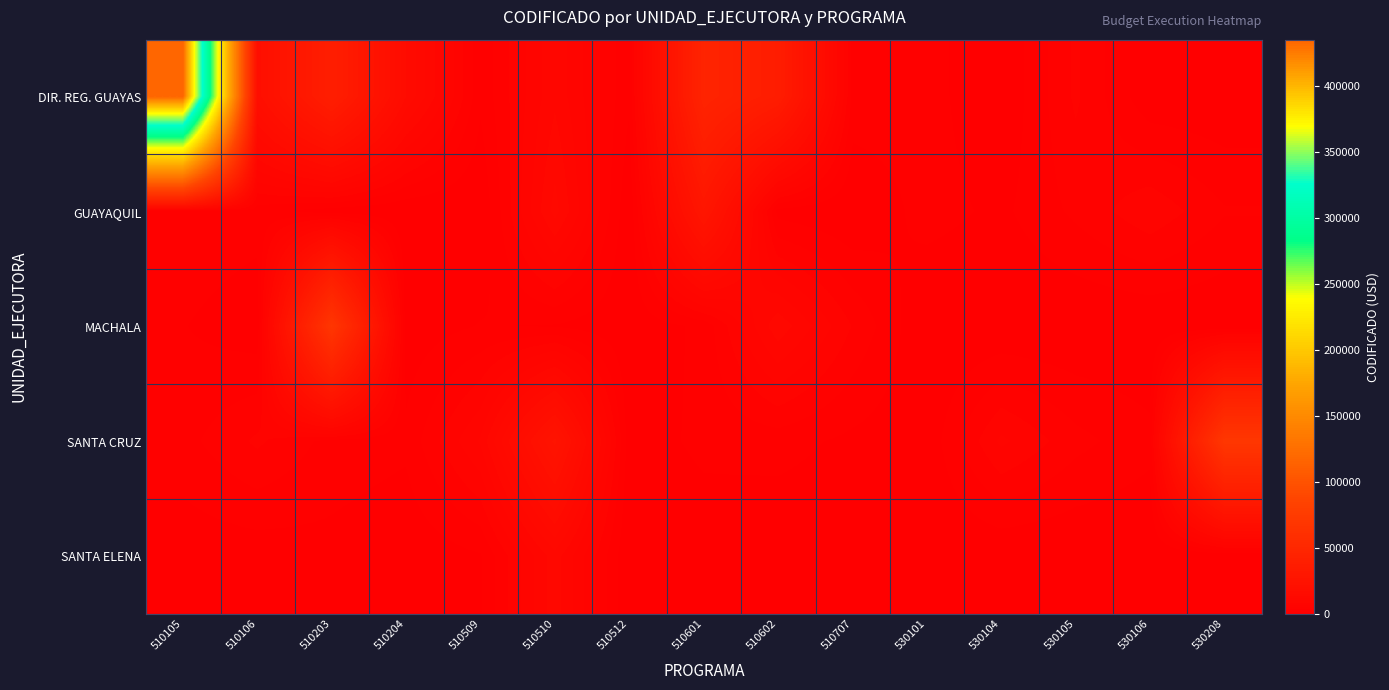

Reading left to right, extract all data points from this chart.

DIR. REG. GUAYAS: 510105=434934.0	510106=19342.0	510203=39146.2	510204=15306.3	510509=2100.0	510510=9804.0	510512=2004.3	510601=46013.6	510602=36969.4	510707=2877.4	530101=2440.0	530104=7.5	530105=5426.4	530106=279.0	530208=190.0
GUAYAQUIL: 510105=3020.0	510106=2500.0	510203=650.0	510204=115.0	510509=0.0	510510=12594.6	510512=140.0	510601=28718.2	510602=978.8	510707=0.0	530101=2400.0	530104=1304.7	530105=3803.0	530106=6409.5	530208=3548.8
MACHALA: 510105=1780.0	510106=500.0	510203=68511.1	510204=600.0	510509=1791.1	510510=1568.4	510512=302.4	510601=2151.0	510602=11404.8	510707=5000.0	530101=0.0	530104=0.0	530105=0.0	530106=0.0	530208=0.0
SANTA CRUZ: 510105=2762.5	510106=5426.4	510203=2781.4	510204=2094.7	510509=8746.0	510510=26086.1	510512=637.9	510601=2160.0	510602=2400.0	510707=1275.7	530101=416.0	530104=7174.5	530105=3968.9	530106=2240.2	530208=69735.8
SANTA ELENA: 510105=550.0	510106=616.0	510203=1091.8	510204=294.6	510509=1525.0	510510=11155.2	510512=0.0	510601=493.6	510602=112.0	510707=130.0	530101=0.0	530104=0.0	530105=0.0	530106=0.0	530208=0.0